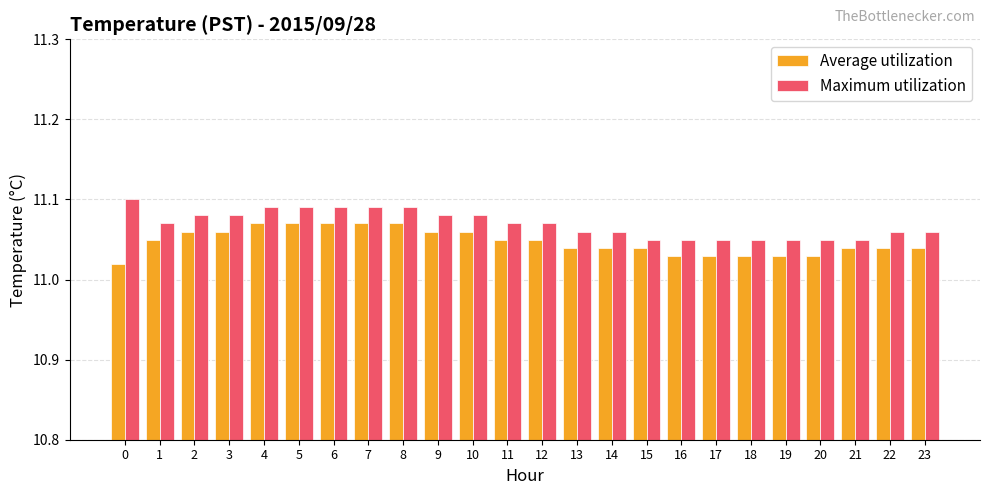

How many distinct data groups are displayed?

2